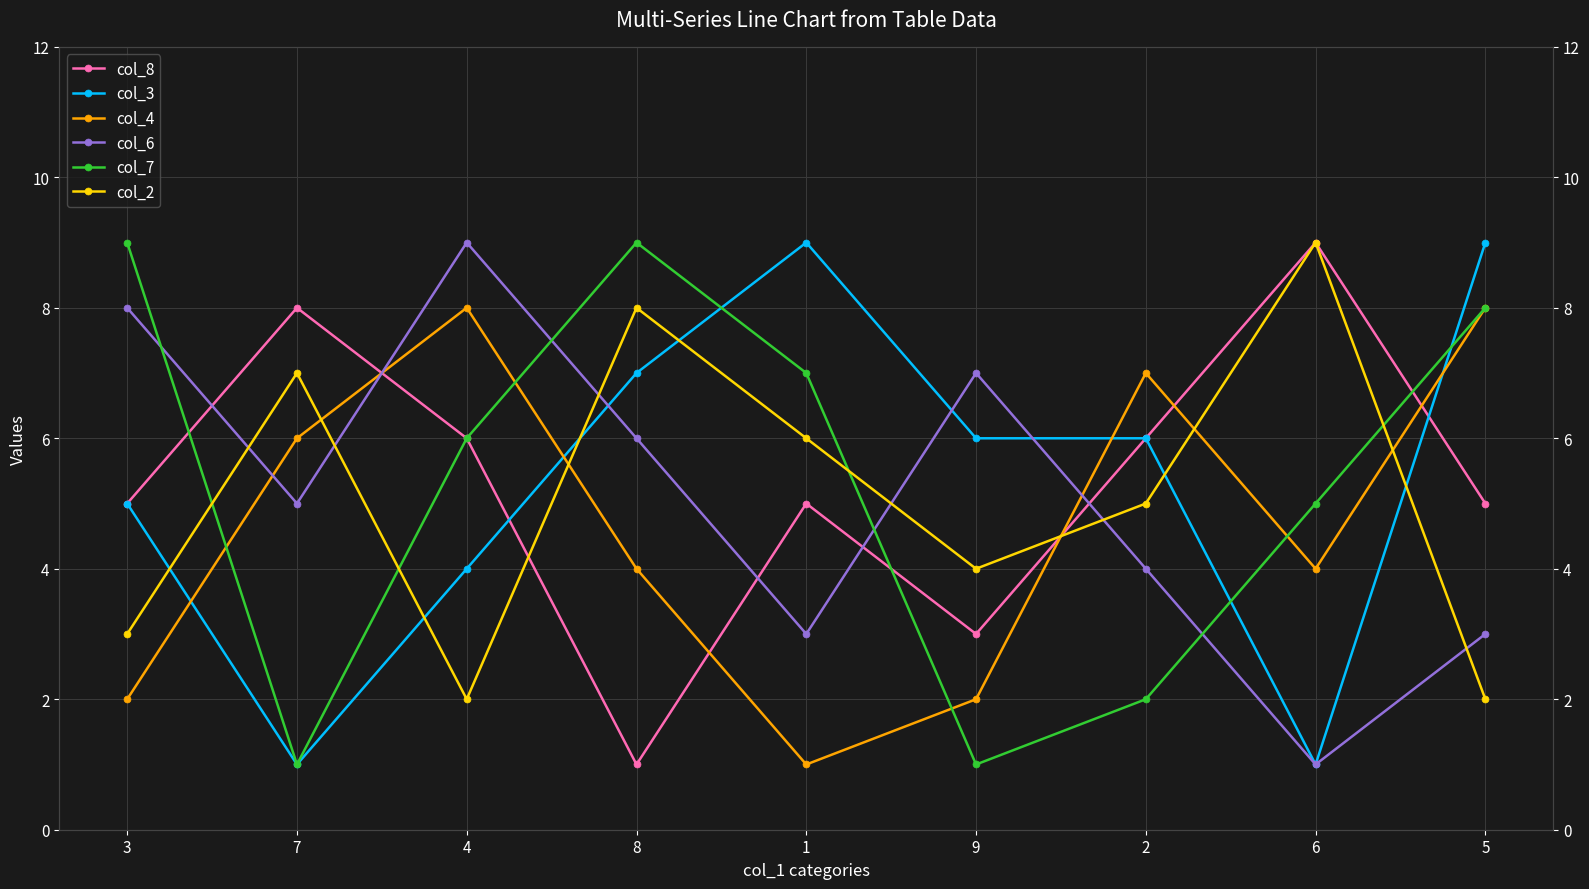

Is it true that col_6 equals 7 at 9?

True